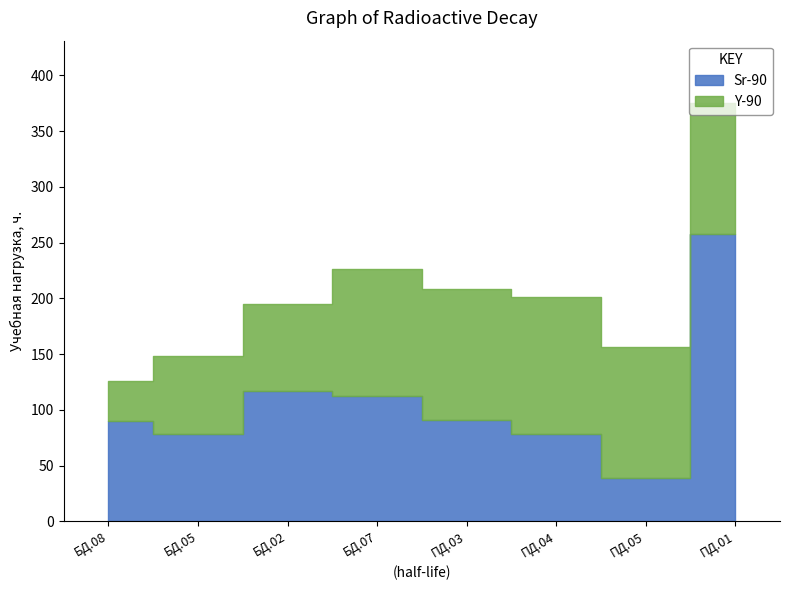

True or false: Sr-90 has a value of 258 at ПД.01.

True